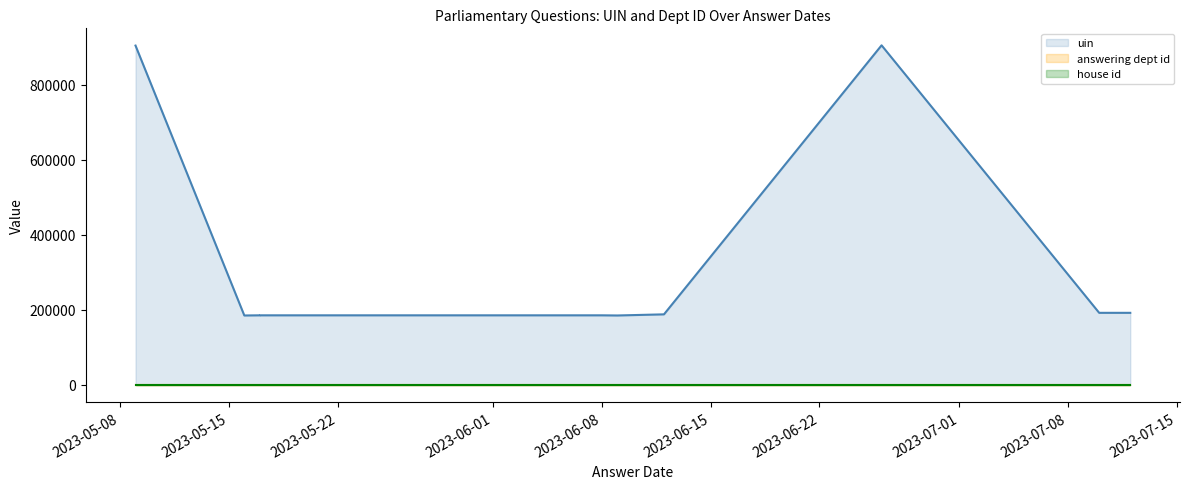

The value of uin at 2023-06-26 is 905612. True or false?

True